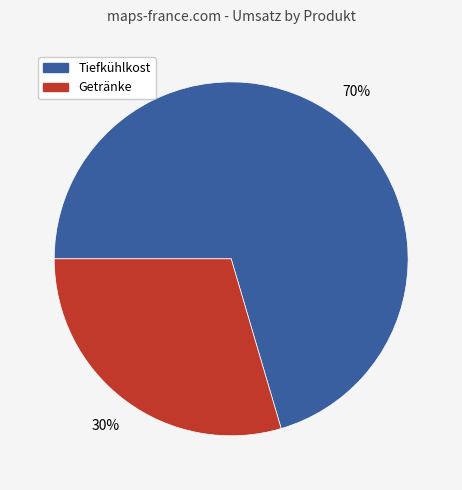

Between Tiefkühlkost and Getränke, which is larger?

Tiefkühlkost